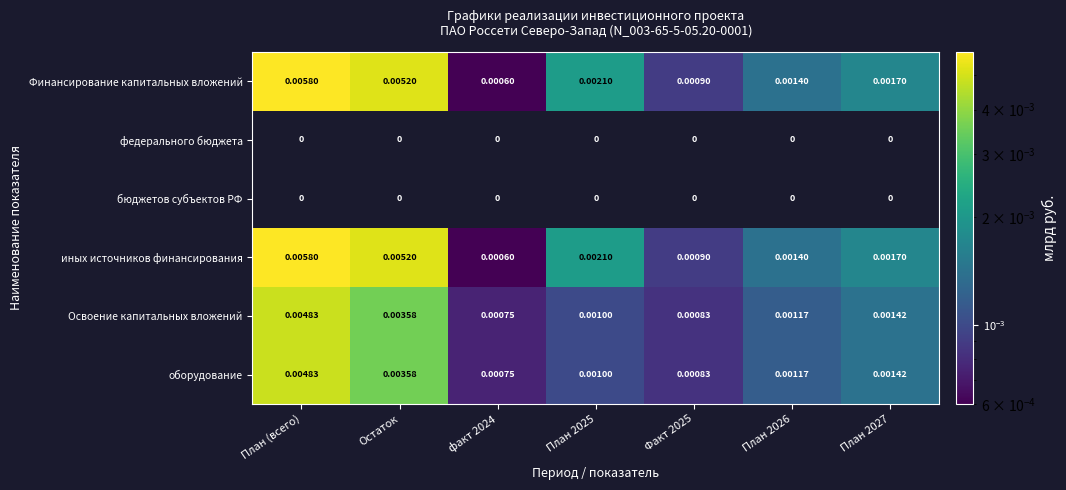

Is the value of бюджетов субъектов РФ at План 2025 greater than the value of Освоение капитальных вложений at Факт 2025?

No